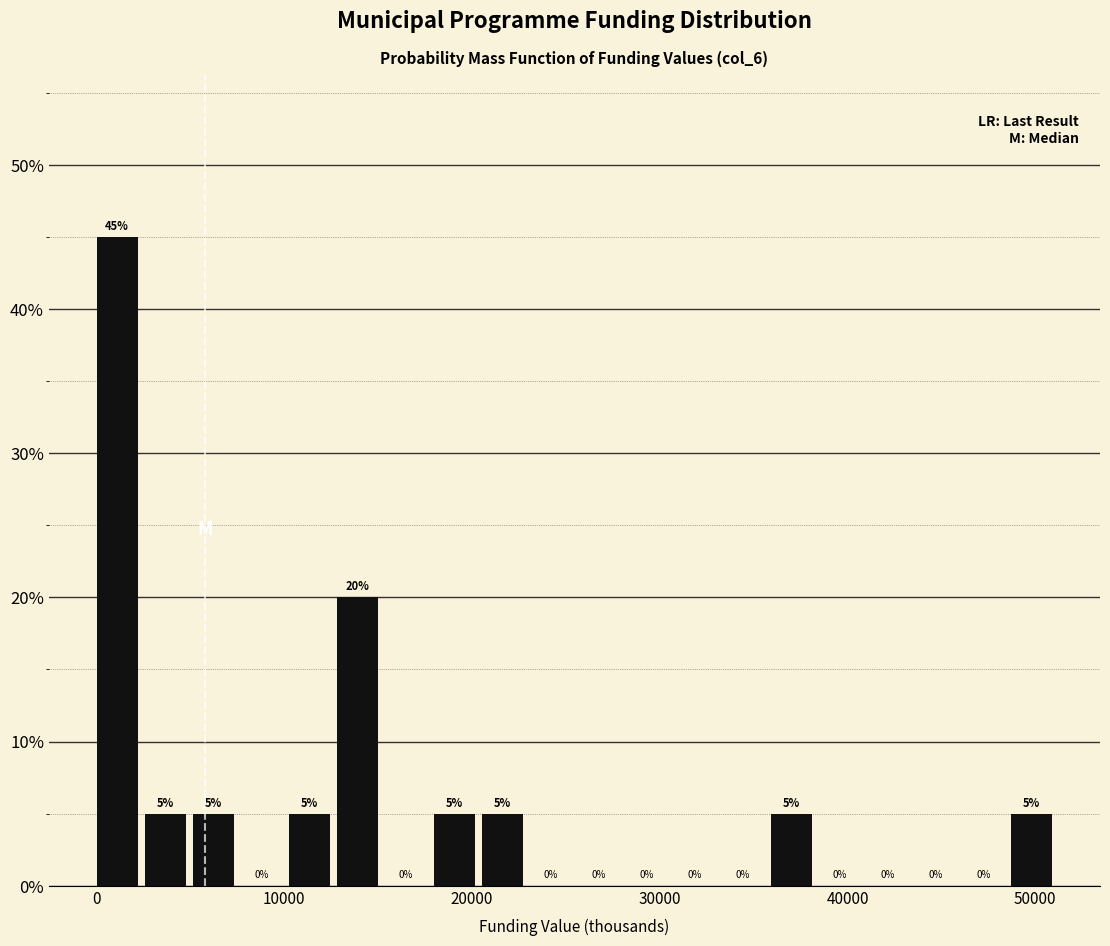

Read against the x-axis, roughly where is the centre of the tallest bar?

1000